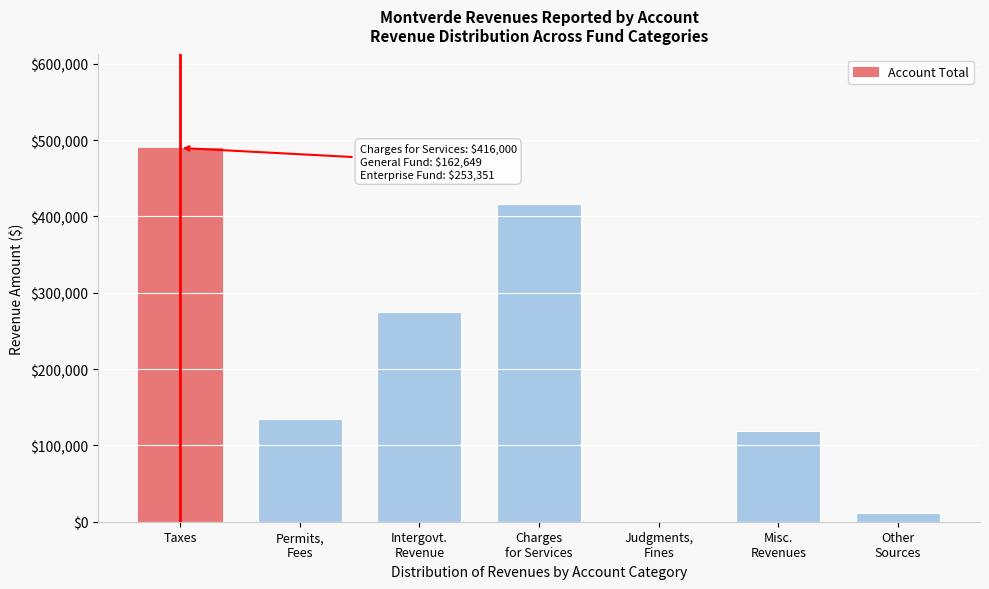

What is the maximum value shown in the chart?

489736